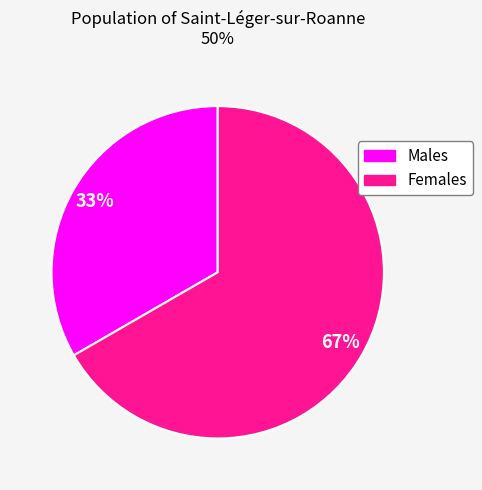

To the nearest percent, what is the average slice percentage?

50%